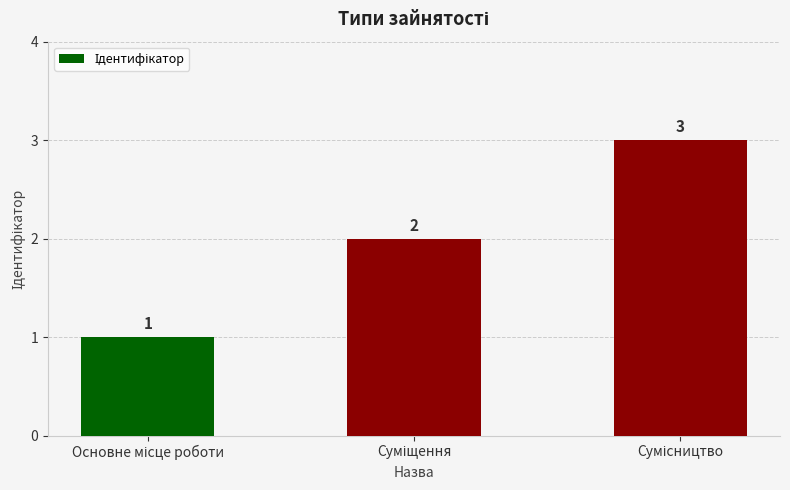

What is the value of the 1st bar from the left?

1